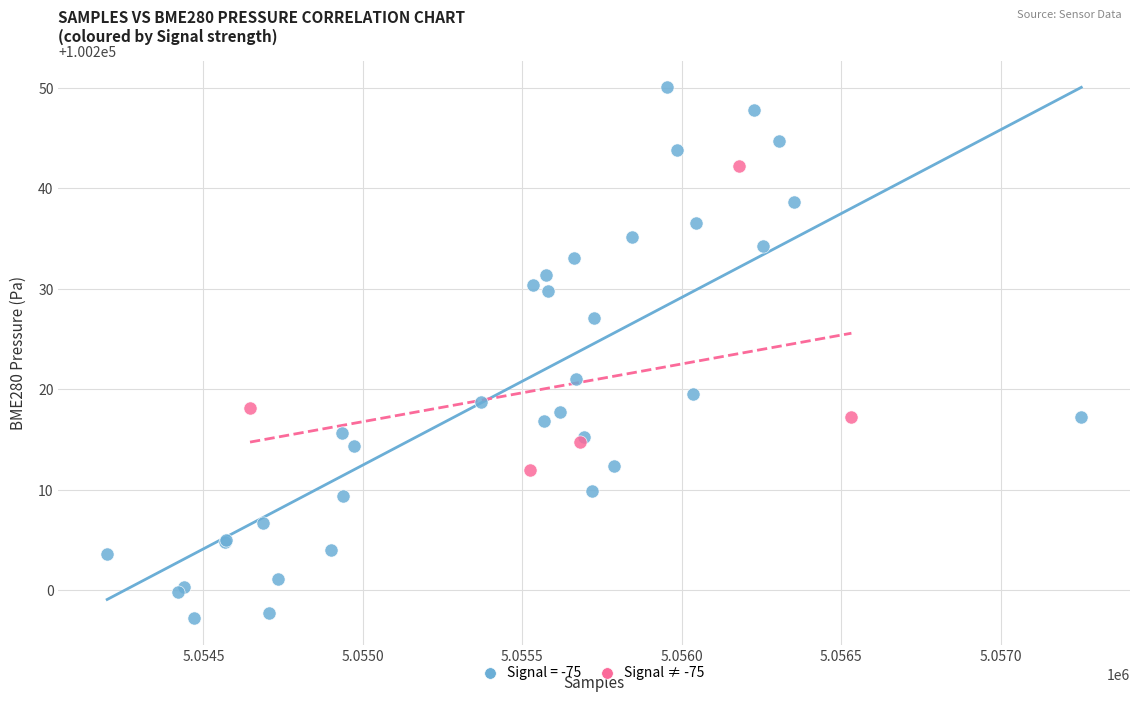

Which series has the largest Y range (max minus min)?

Signal = -75